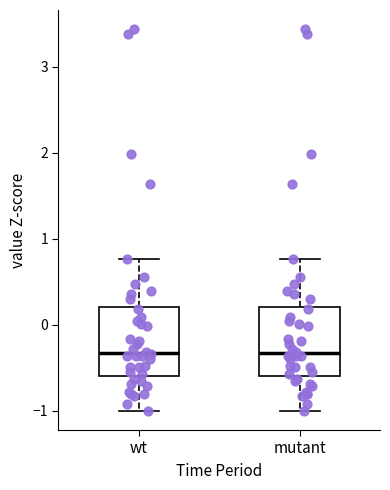

Reading left to right, transcribe this box plot: for each box, give where its median line is, the range the box spans, and where its two whiskers end, as read against the y-axis. The values are not printed on the chart, so give them approximately, as read against the axis.

wt: median -0.3, box -0.6 to 0.2, whiskers -1.0 to 0.8
mutant: median -0.3, box -0.6 to 0.2, whiskers -1.0 to 0.8